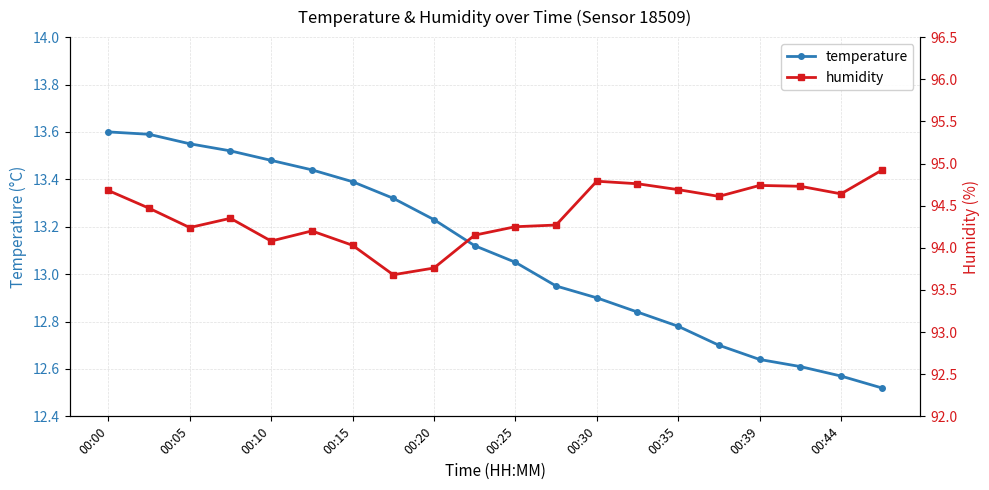

At which label does temperature first exceed 13?

00:00